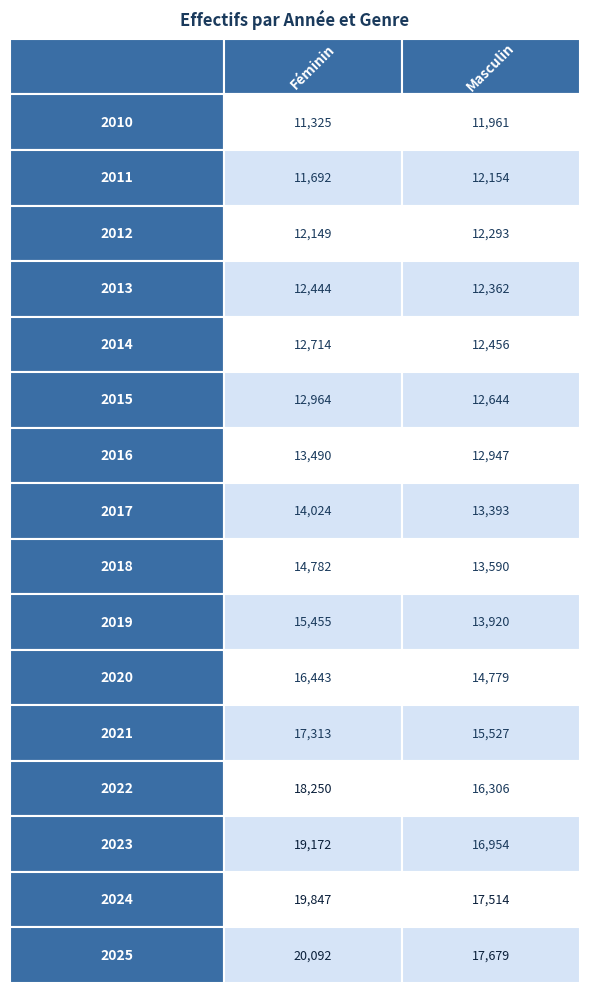

Reading right to left, what are all the values shown in this chart?

2010: 11961	11325
2011: 12154	11692
2012: 12293	12149
2013: 12362	12444
2014: 12456	12714
2015: 12644	12964
2016: 12947	13490
2017: 13393	14024
2018: 13590	14782
2019: 13920	15455
2020: 14779	16443
2021: 15527	17313
2022: 16306	18250
2023: 16954	19172
2024: 17514	19847
2025: 17679	20092